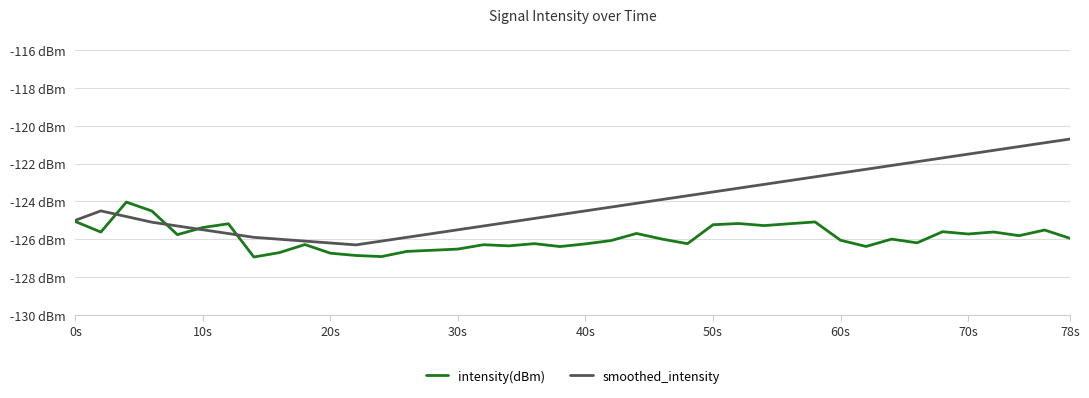

Rank the series by their average value, from highest to lowest.

smoothed_intensity, intensity(dBm)